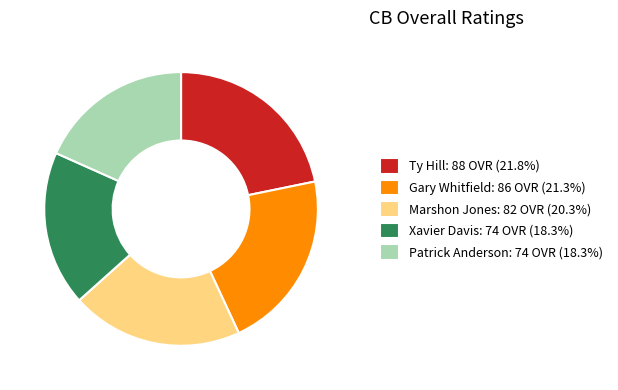

Count the number of slices in the pie.

5